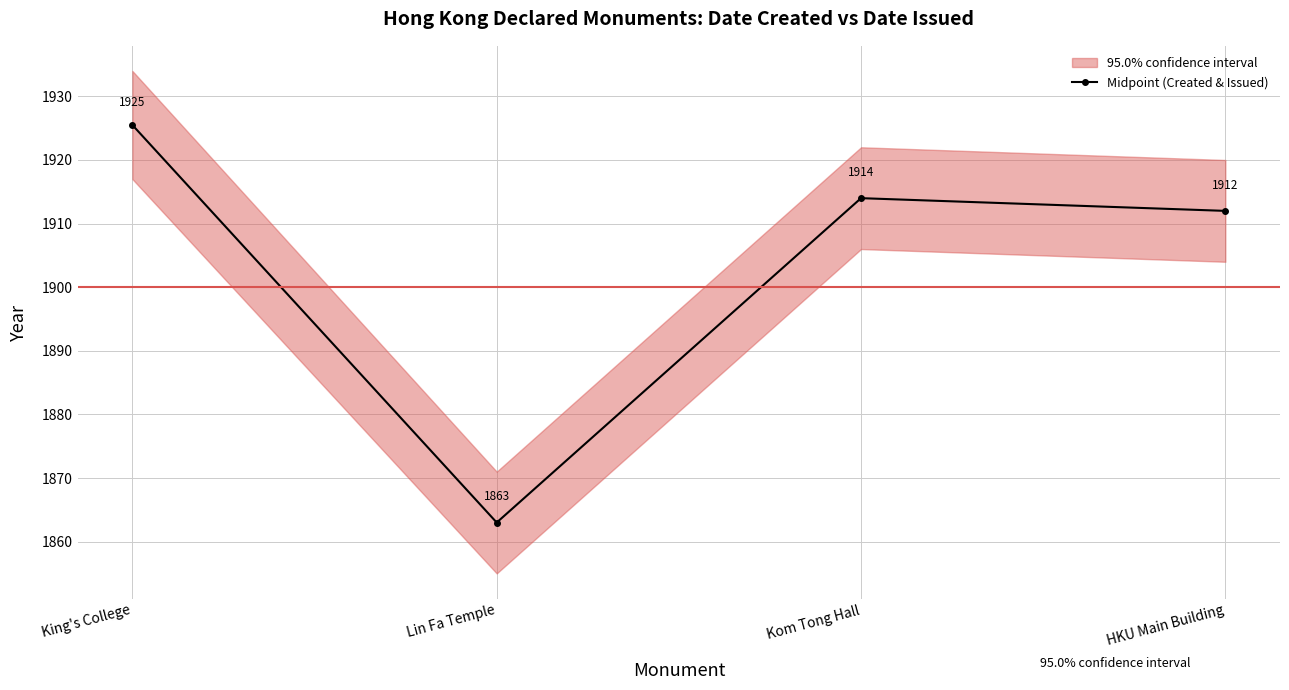

Reading left to right, extract all data points from this chart.

1925.5	1863.0	1914.0	1912.0